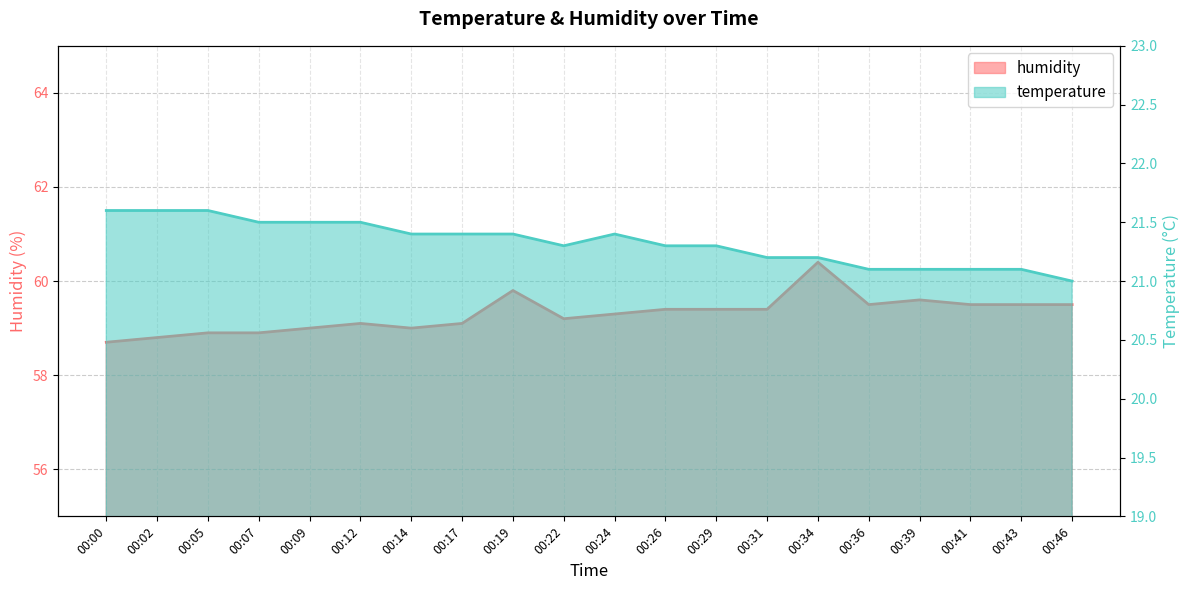

Where is the first local maximum for humidity?

00:12